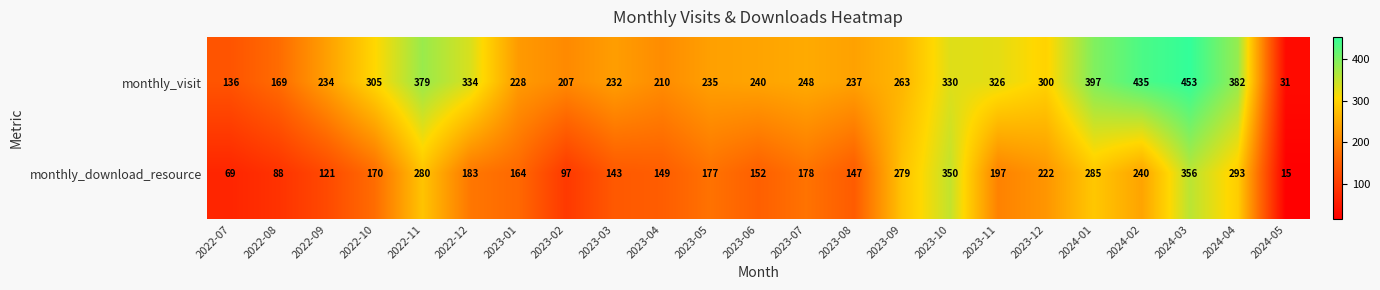

At 2022-07, list the series in order from largest to smallest.

monthly_visit, monthly_download_resource